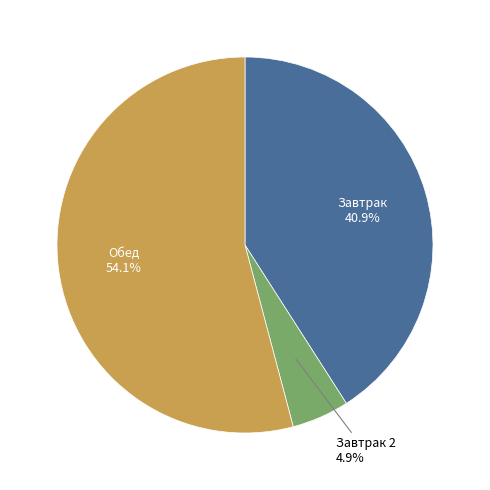

Is there any slice that represents more than half of the pie?

Yes